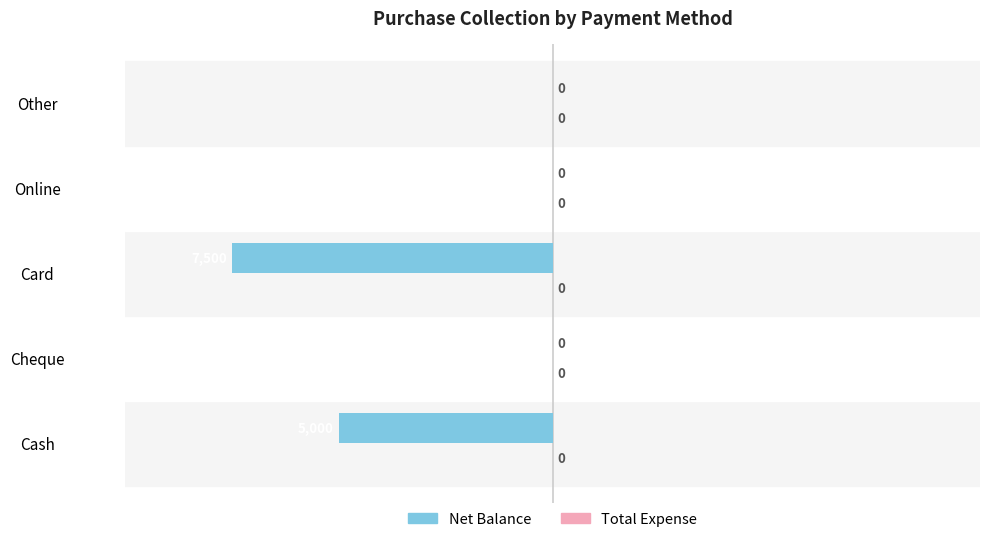

Between Cash and Other, which is larger?

Other